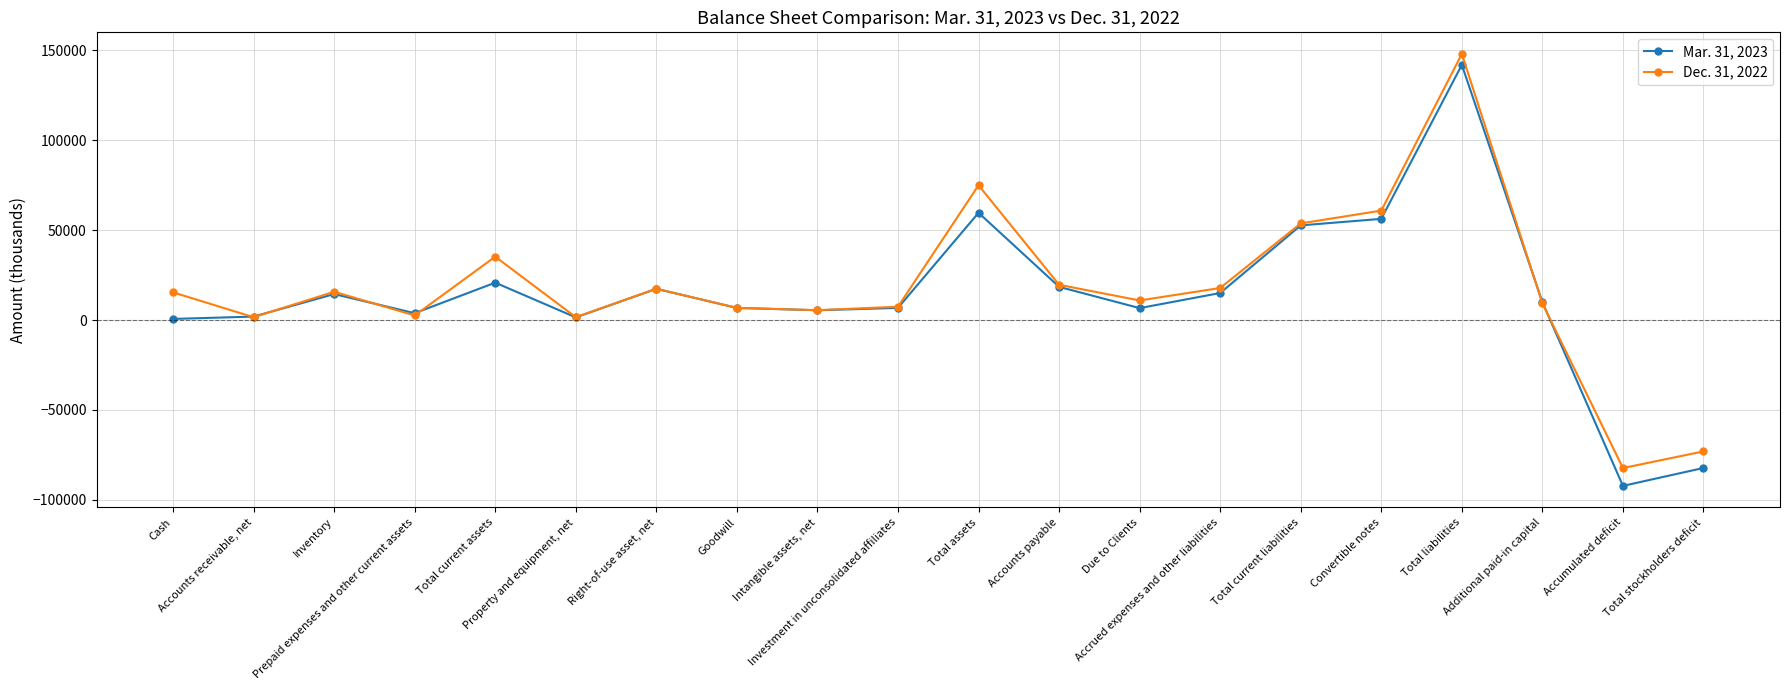

List the series in order of their overall mean, lowest first.

Mar. 31, 2023, Dec. 31, 2022